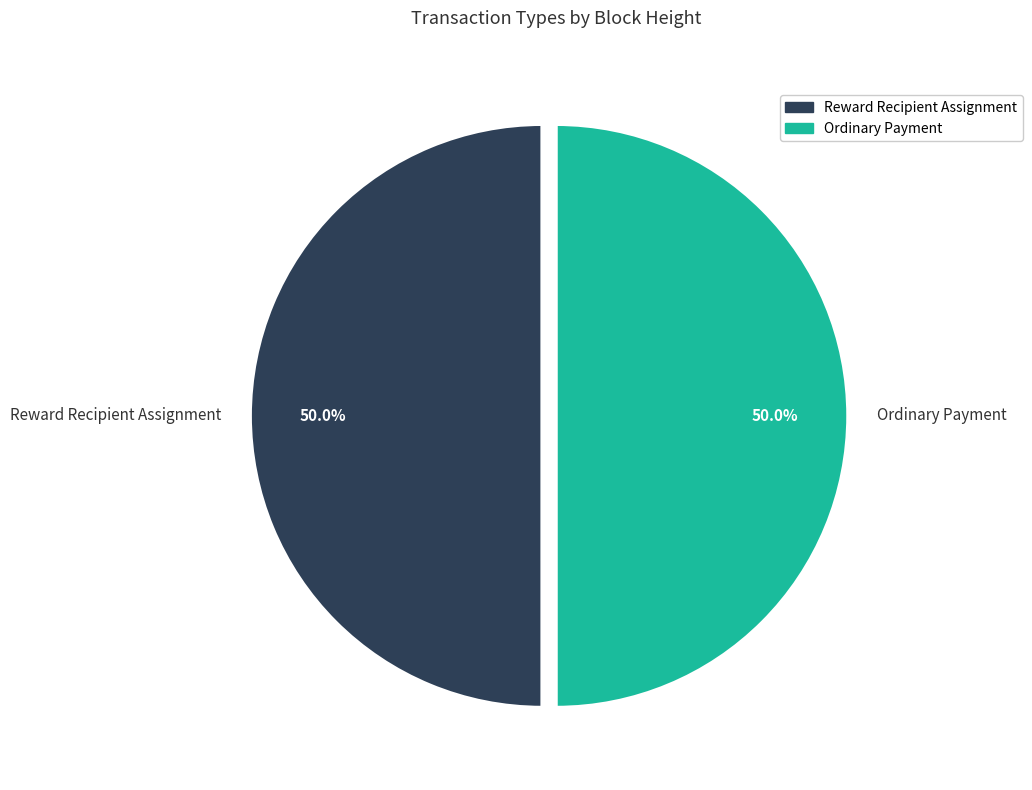

What is the ratio of the value at Reward Recipient Assignment to the value at Ordinary Payment?

1.0